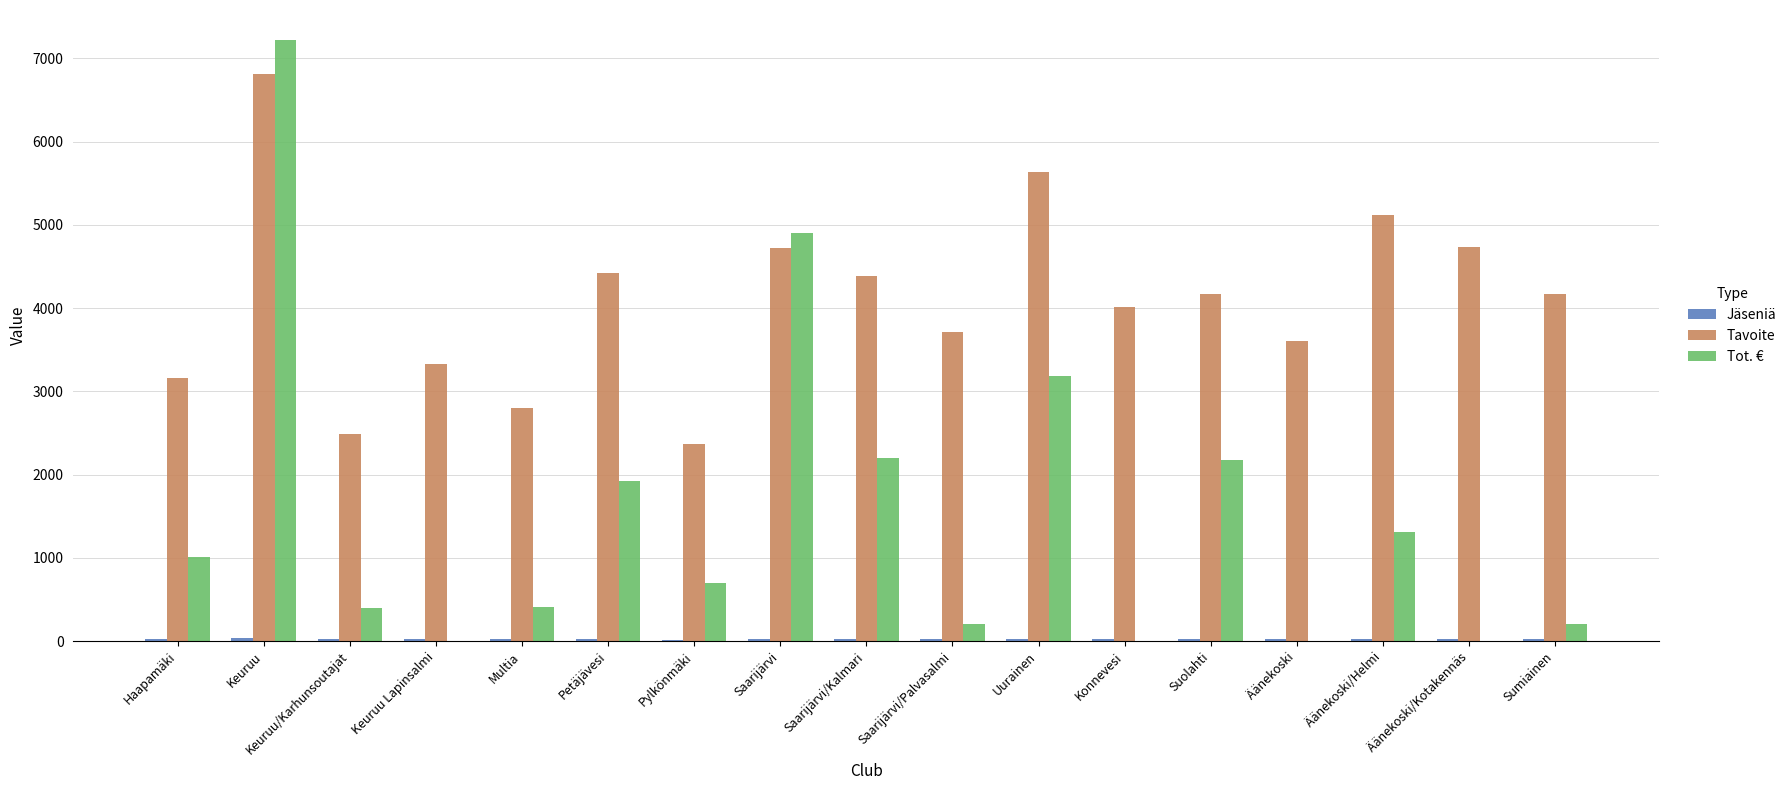

At which category is the sum across all series the highest?

Keuruu